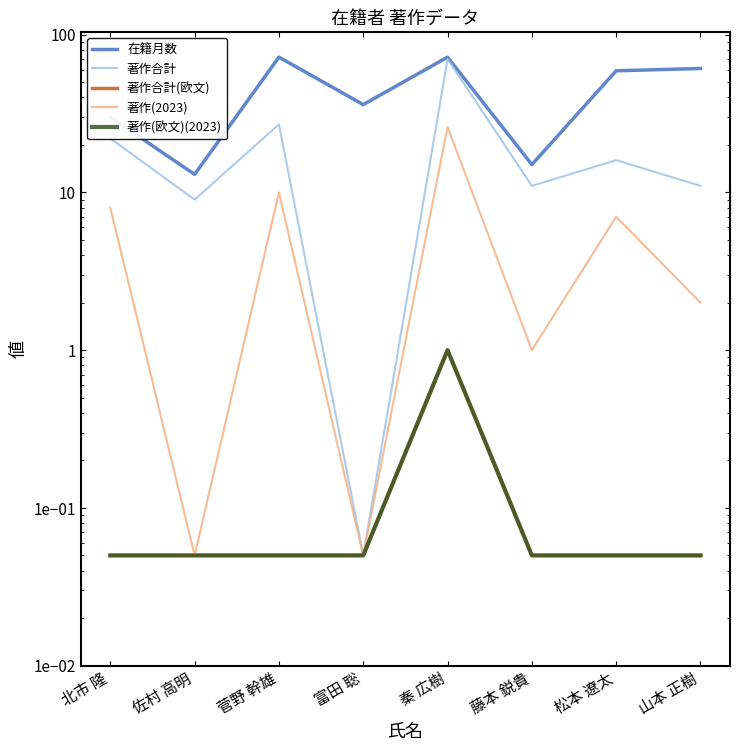

Reading left to right, transcribe all the data shown in this chart.

在籍月数: 北市 隆=30.0	佐村 高明=13.0	菅野 幹雄=72.0	富田 聡=36.0	秦 広樹=72.0	藤本 鋭貴=15.0	松本 遼太=59.0	山本 正樹=61.0
著作合計: 北市 隆=22.0	佐村 高明=9.0	菅野 幹雄=27.0	富田 聡=0.1	秦 広樹=70.0	藤本 鋭貴=11.0	松本 遼太=16.0	山本 正樹=11.0
著作合計(欧文): 北市 隆=0.1	佐村 高明=0.1	菅野 幹雄=0.1	富田 聡=0.1	秦 広樹=1.0	藤本 鋭貴=0.1	松本 遼太=0.1	山本 正樹=0.1
著作(2023): 北市 隆=8.0	佐村 高明=0.1	菅野 幹雄=10.0	富田 聡=0.1	秦 広樹=26.0	藤本 鋭貴=1.0	松本 遼太=7.0	山本 正樹=2.0
著作(欧文)(2023): 北市 隆=0.1	佐村 高明=0.1	菅野 幹雄=0.1	富田 聡=0.1	秦 広樹=1.0	藤本 鋭貴=0.1	松本 遼太=0.1	山本 正樹=0.1